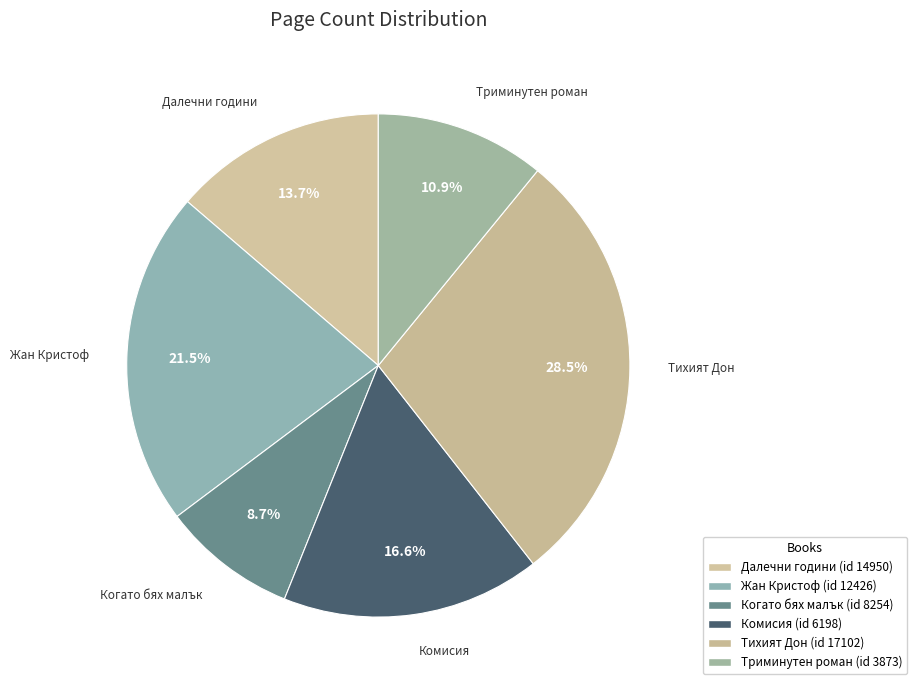

Is there any slice that represents more than half of the pie?

No